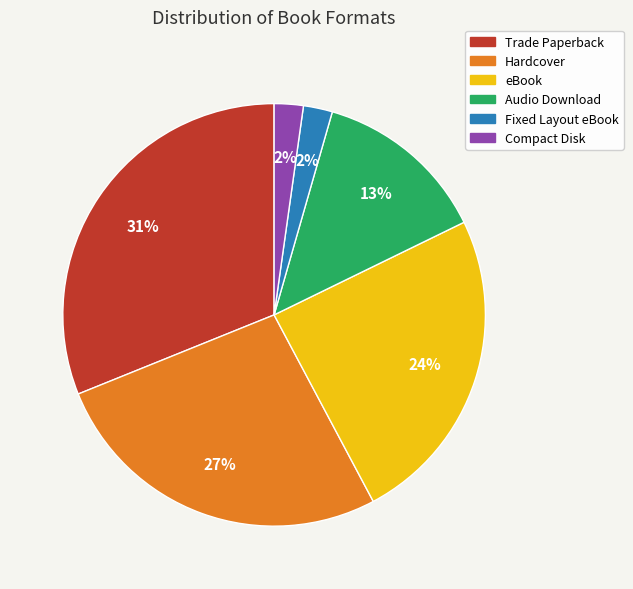

Is it true that Fixed Layout eBook is 15% of the pie?

False